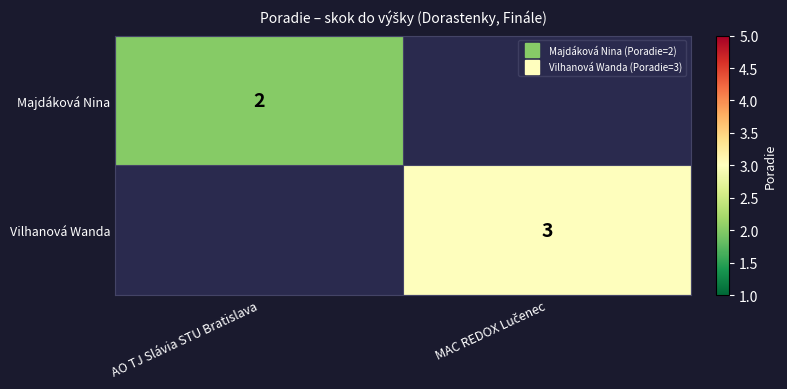

Rank the series by their average value, from lowest to highest.

Majdáková Nina, Vilhanová Wanda